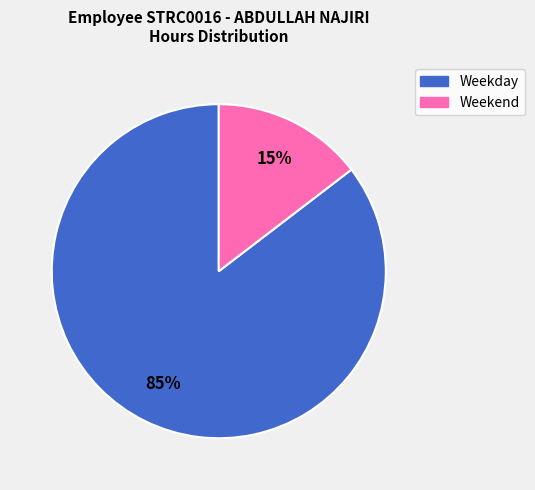

Is there any slice that represents more than half of the pie?

Yes